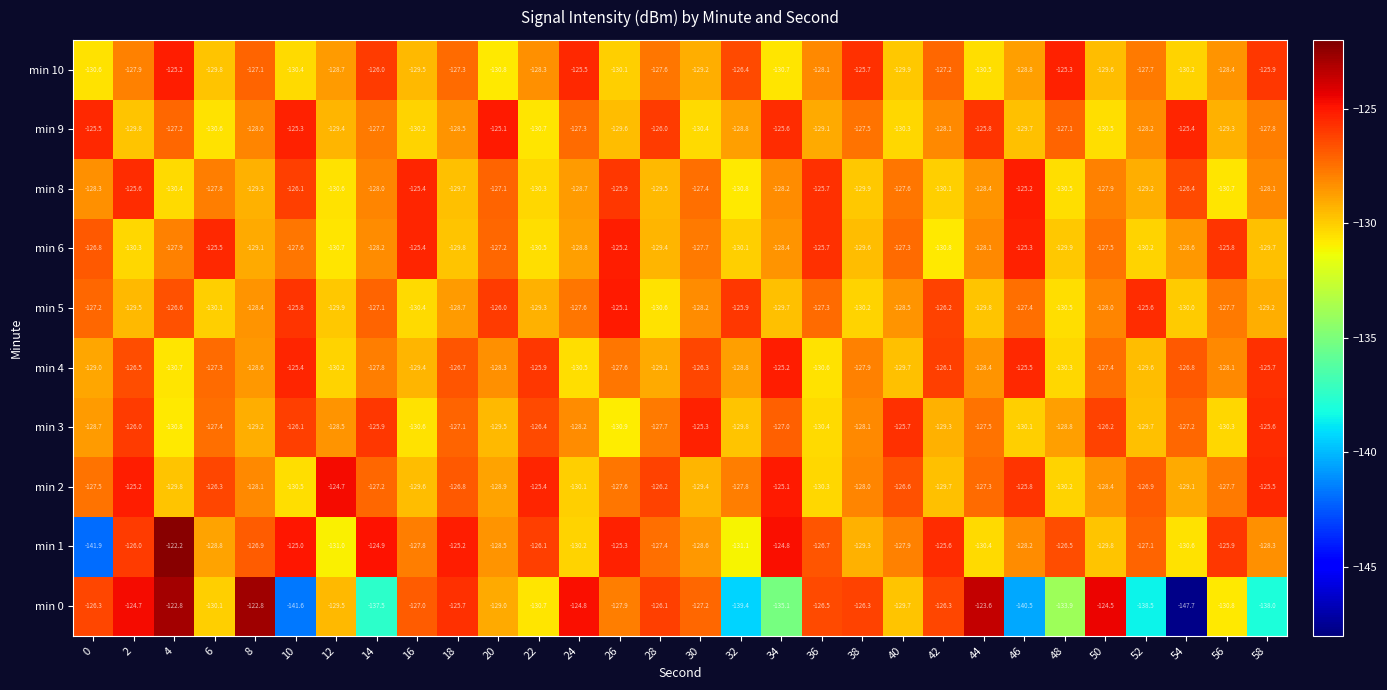

Which series has the widest spread of values?

min 0